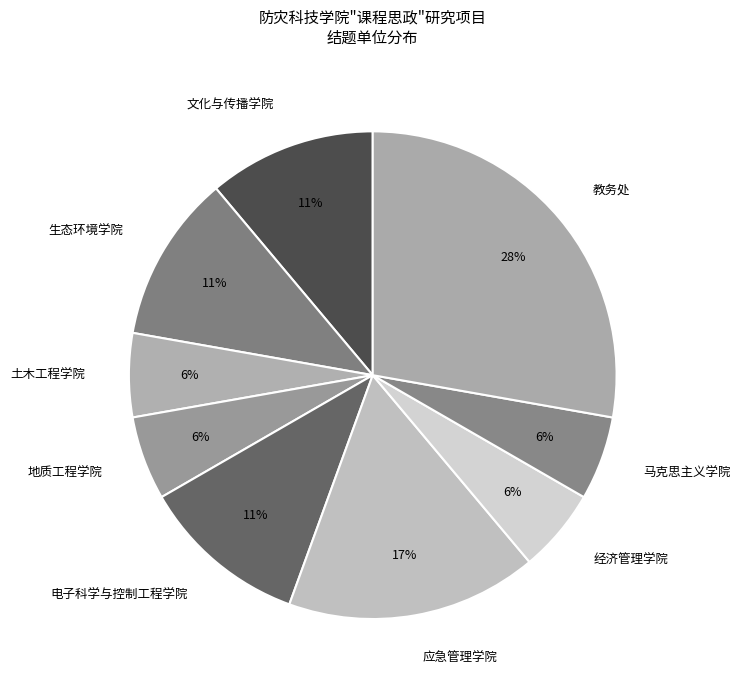

Combined, do 应急管理学院 and 教务处 account for over 50%?

No